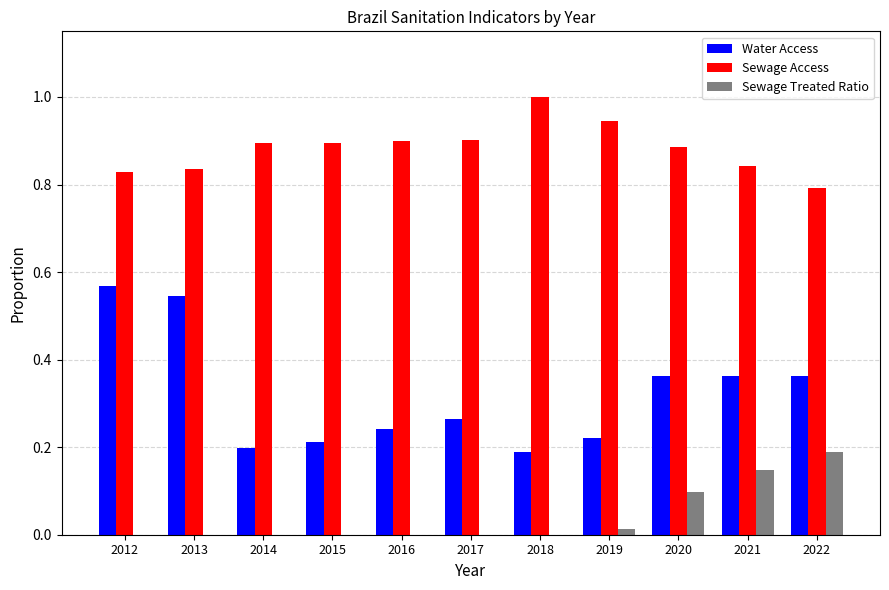

Count the number of data series in this chart.

3